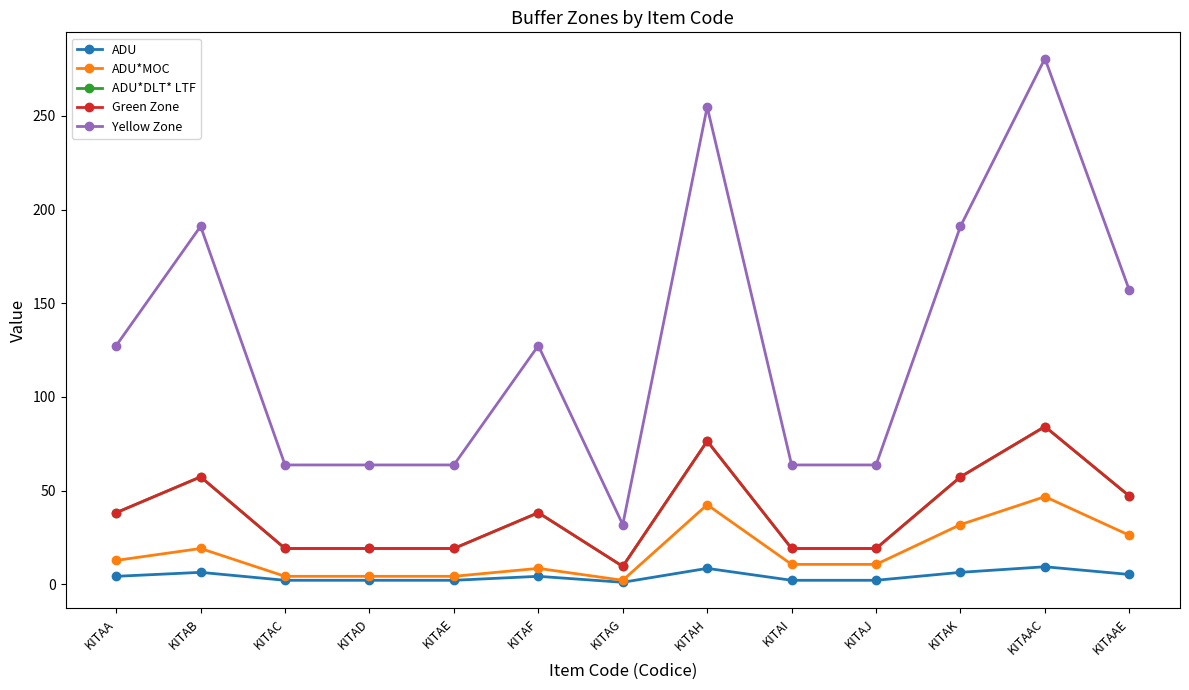

The value of Yellow Zone at KITAAE is 157.0. True or false?

True